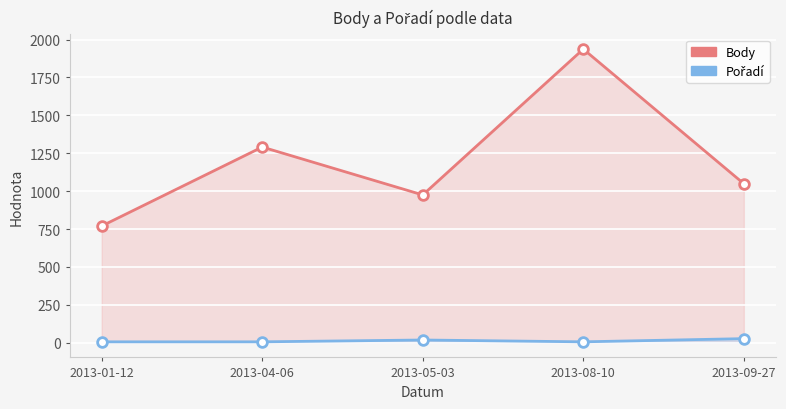

The Pořadí series shows 27 at 2013-09-27. True or false?

True